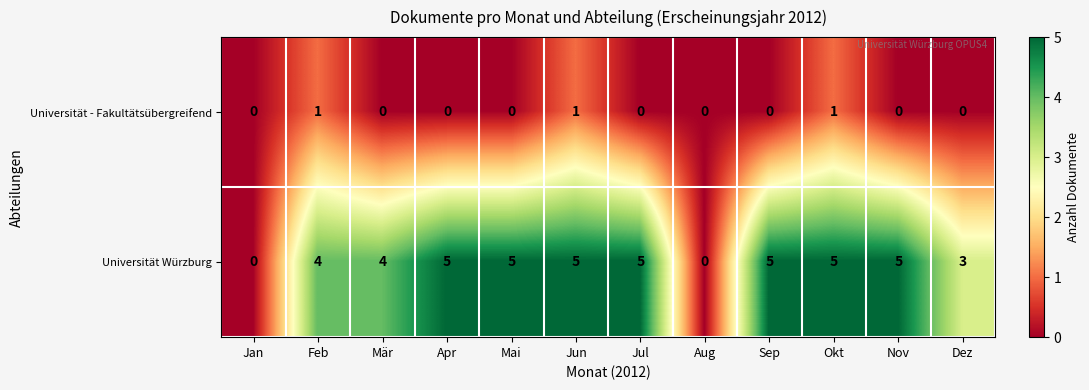

Reading left to right, transcribe all the data shown in this chart.

Universität - Fakultätsübergreifend: 0	1	0	0	0	1	0	0	0	1	0	0
Universität Würzburg: 0	4	4	5	5	5	5	0	5	5	5	3